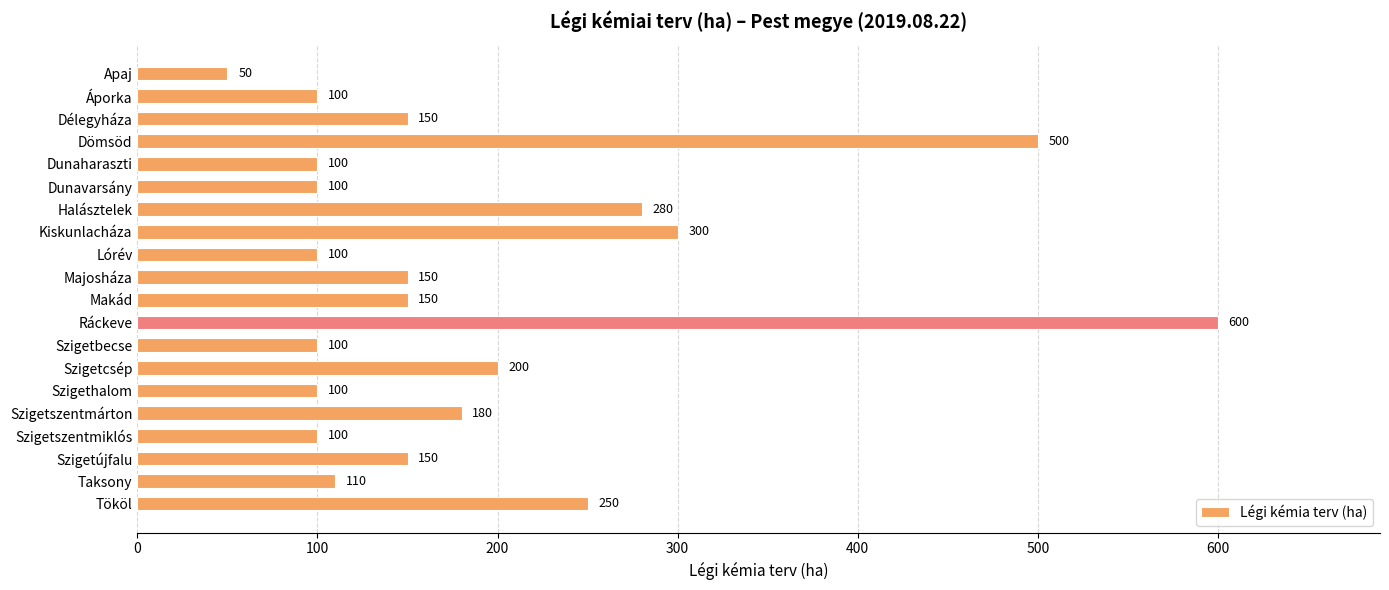

At which category does the chart reach its minimum across all series?

Apaj